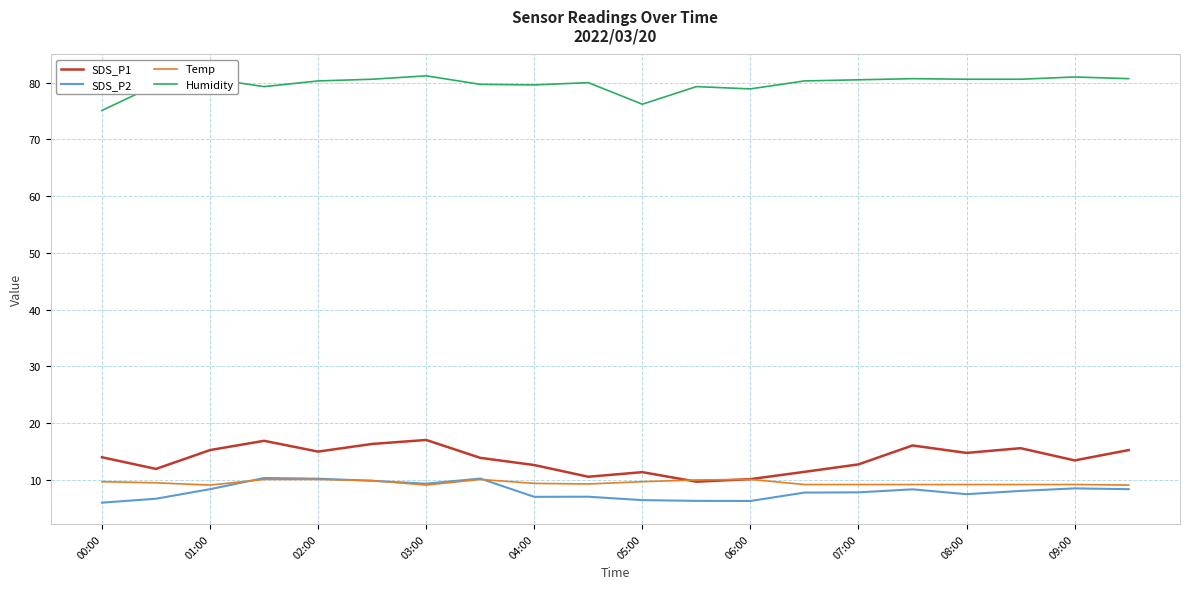

Which series has the largest total across all categories?

Humidity